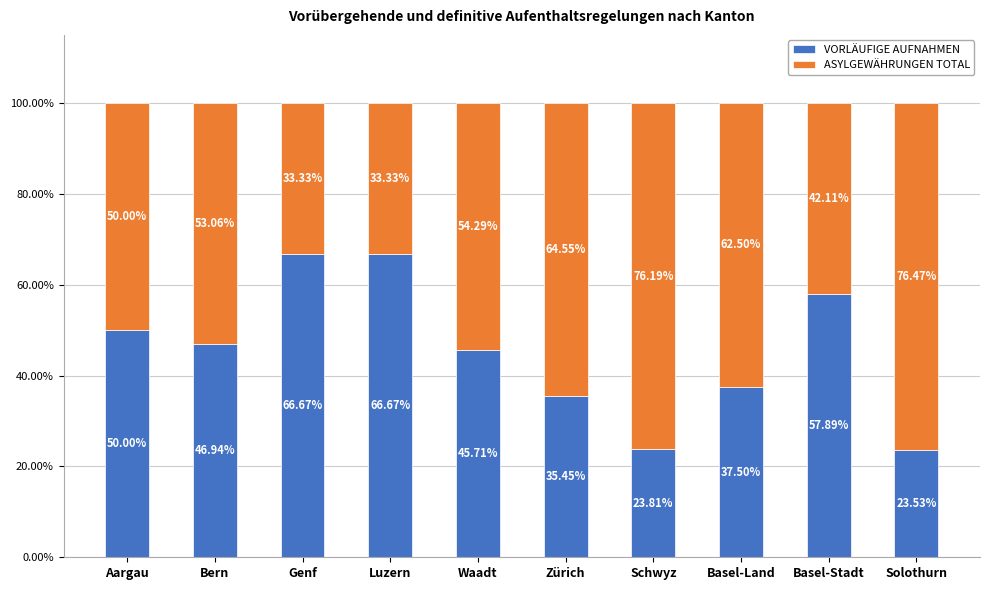

What is the total value across all series at Basel-Land?

100.0